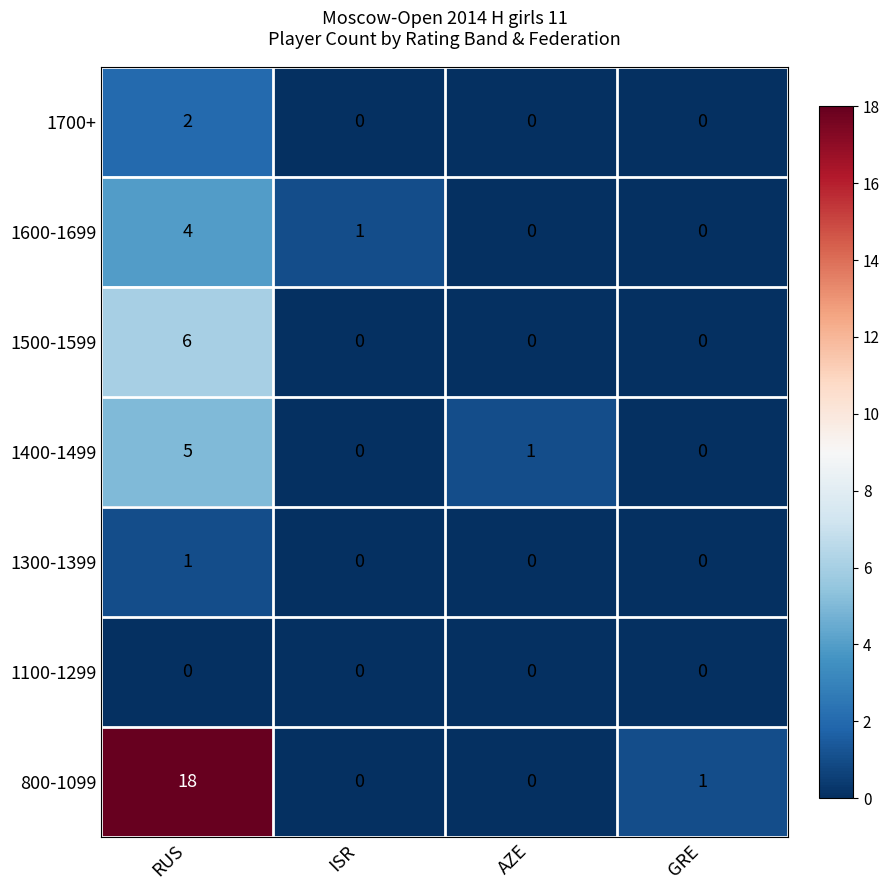

Which series has the widest spread of values?

800-1099